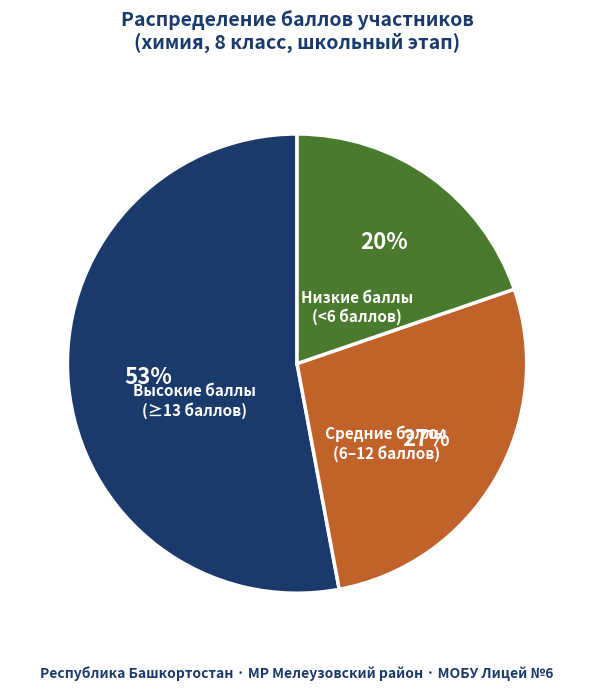

Do Высокие баллы (≥13 баллов) and Средние баллы (6–12 баллов) together represent more than half of the pie?

Yes